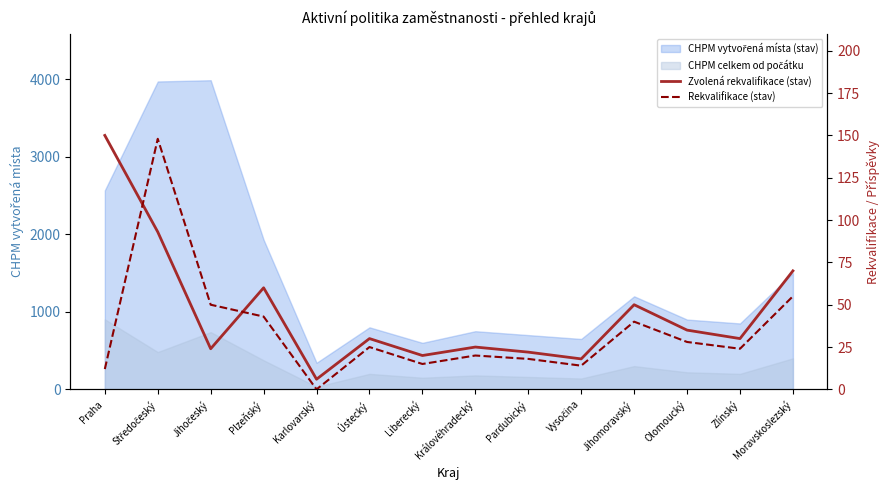

In Rekvalifikace (stav), how many points are lower than both neighbors (excluding endpoints)?

4